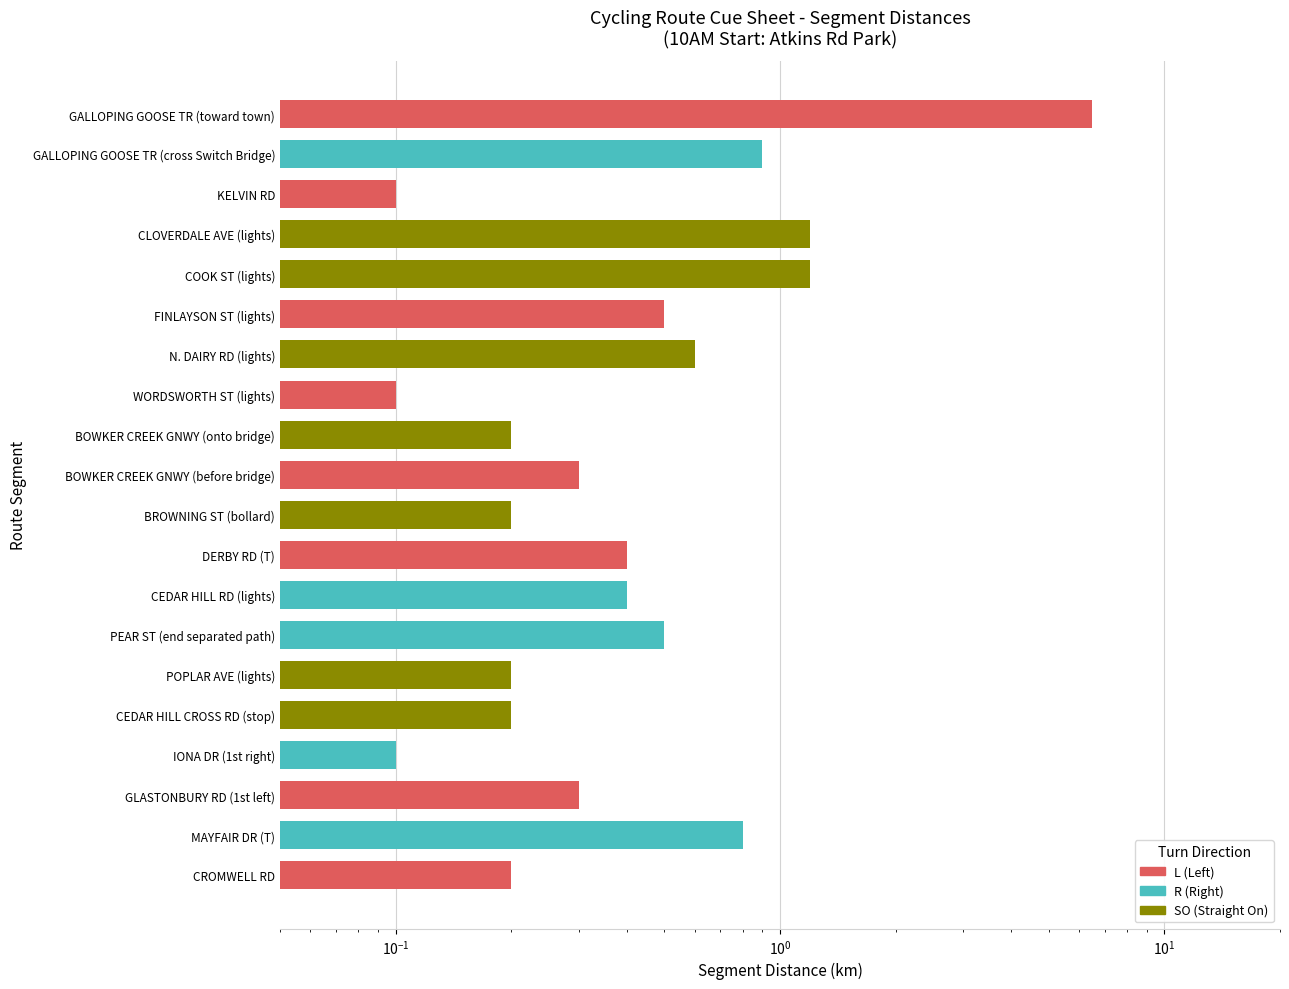

Rank the categories by value from highest to lowest.

GALLOPING GOOSE TR (toward town), CLOVERDALE AVE (lights), COOK ST (lights), GALLOPING GOOSE TR (cross Switch Bridge), MAYFAIR DR (T), N. DAIRY RD (lights), FINLAYSON ST (lights), PEAR ST (end separated path), DERBY RD (T), CEDAR HILL RD (lights), BOWKER CREEK GNWY (before bridge), GLASTONBURY RD (1st left), BOWKER CREEK GNWY (onto bridge), BROWNING ST (bollard), POPLAR AVE (lights), CEDAR HILL CROSS RD (stop), CROMWELL RD, KELVIN RD, WORDSWORTH ST (lights), IONA DR (1st right)